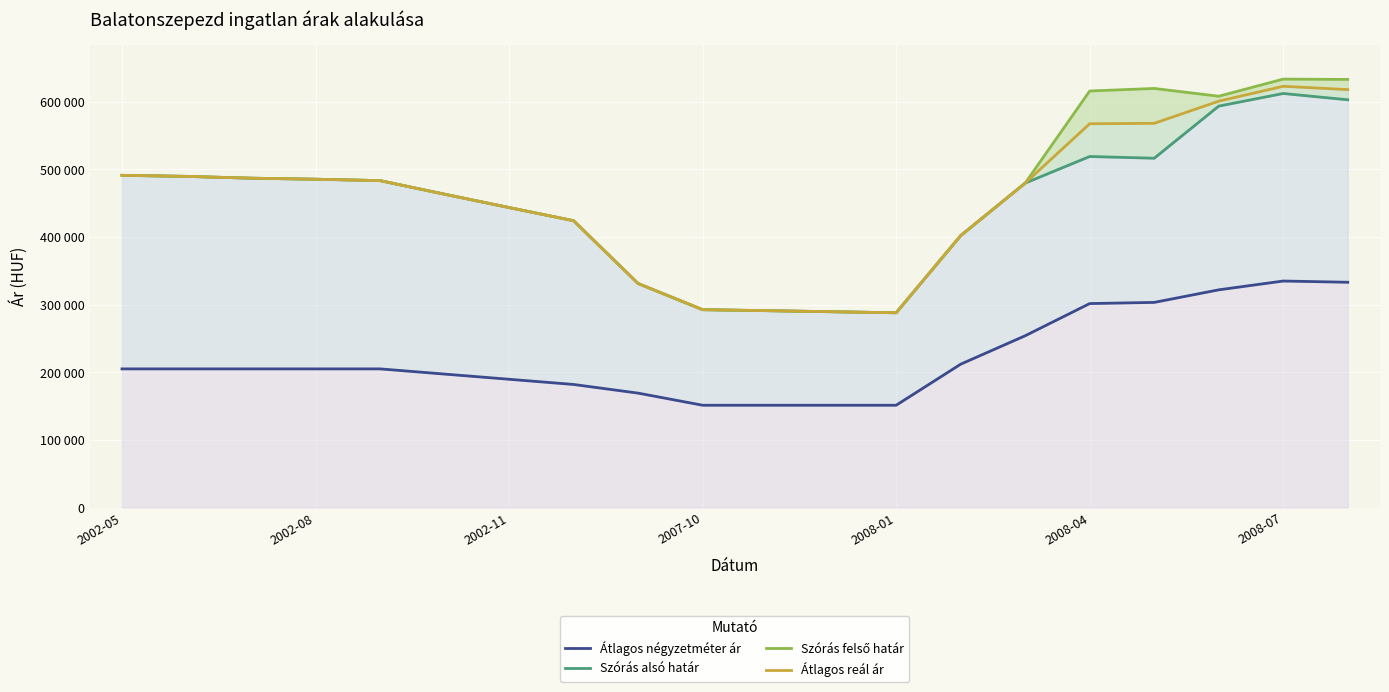

What is the sum of all Szórás alsó határ values?

8985680